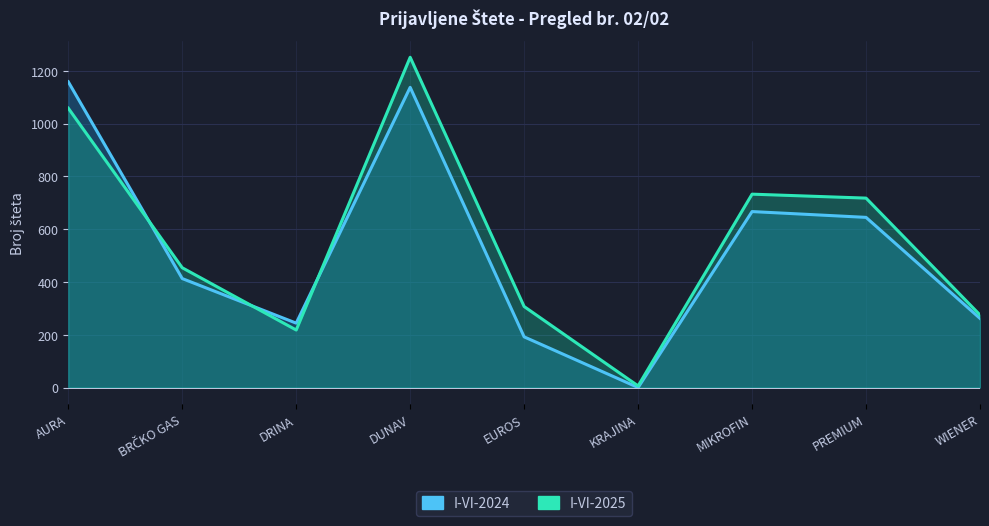

Rank the categories by I-VI-2025 value from lowest to highest.

KRAJINA, DRINA, WIENER, EUROS, BRČKO GAS, PREMIUM, MIKROFIN, AURA, DUNAV